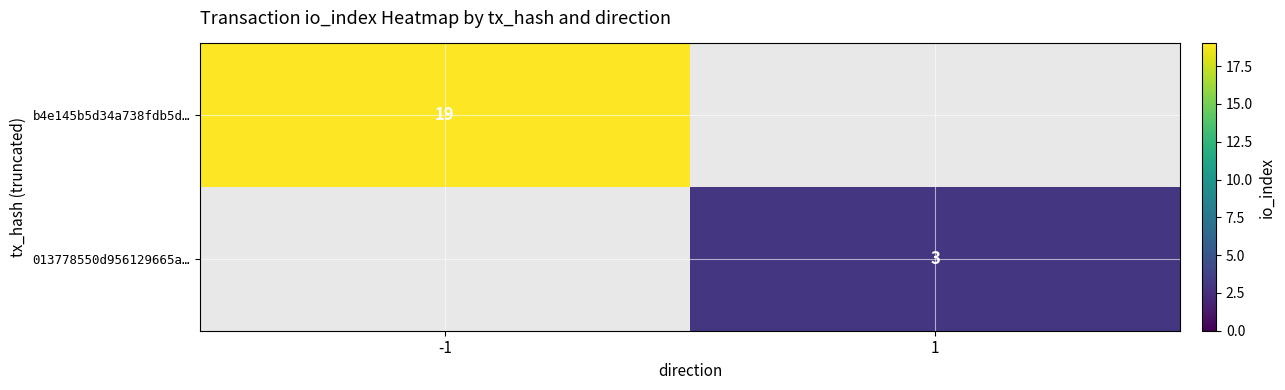

The b4e145b5d34a738fdb5d… series shows 6 at -1. True or false?

False